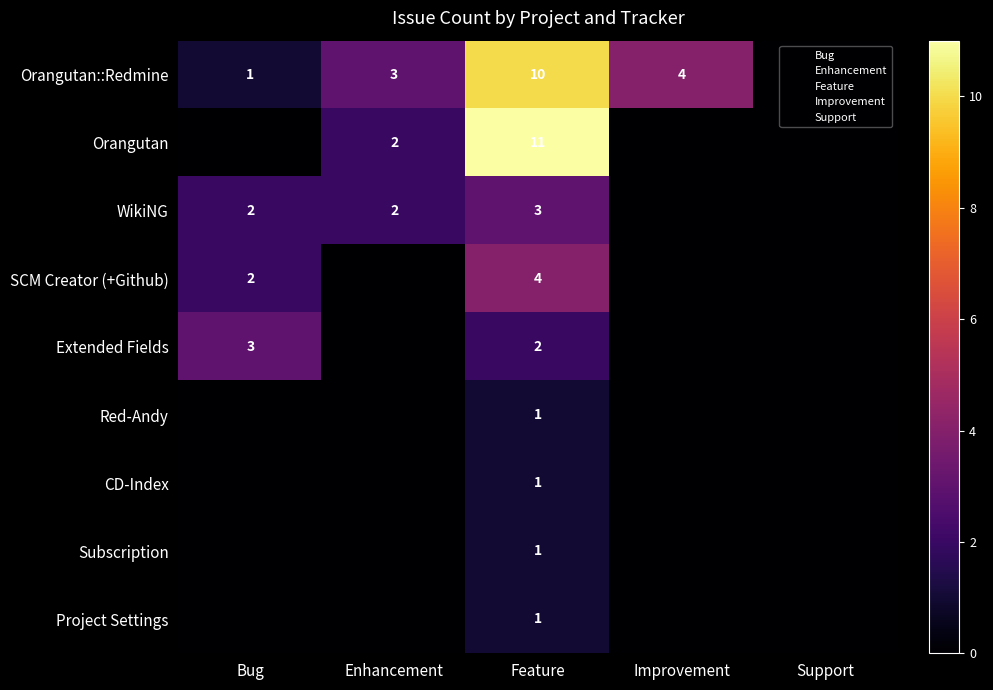

Between Enhancement and Improvement, which is larger?

Improvement